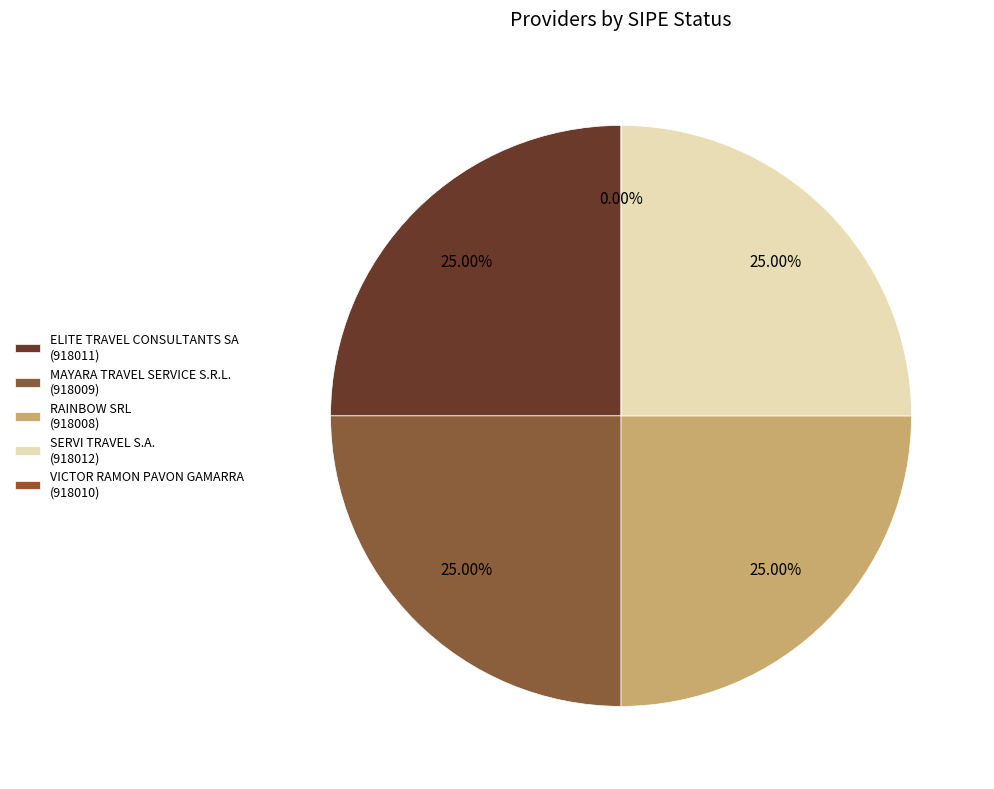

Which has a higher value, MAYARA TRAVEL SERVICE S.R.L.
(918009) or VICTOR RAMON PAVON GAMARRA
(918010)?

MAYARA TRAVEL SERVICE S.R.L.
(918009)